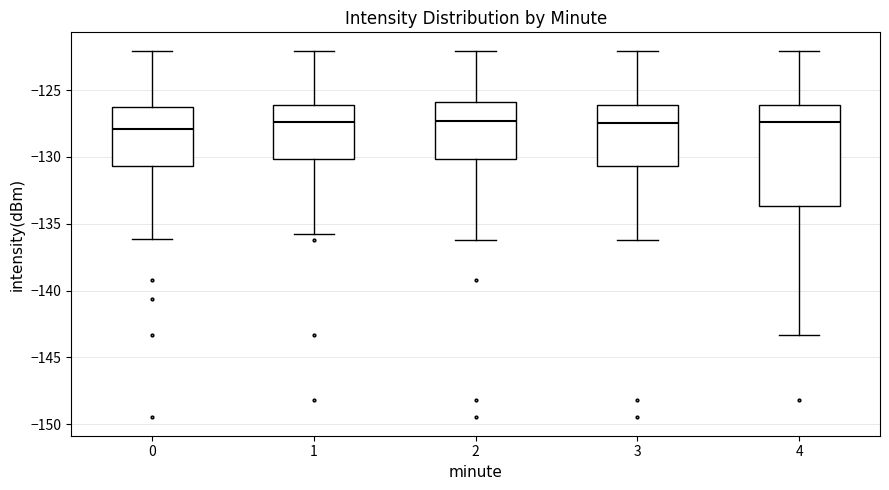

Which box is the tallest, from its lower edge to its upper edge?

4